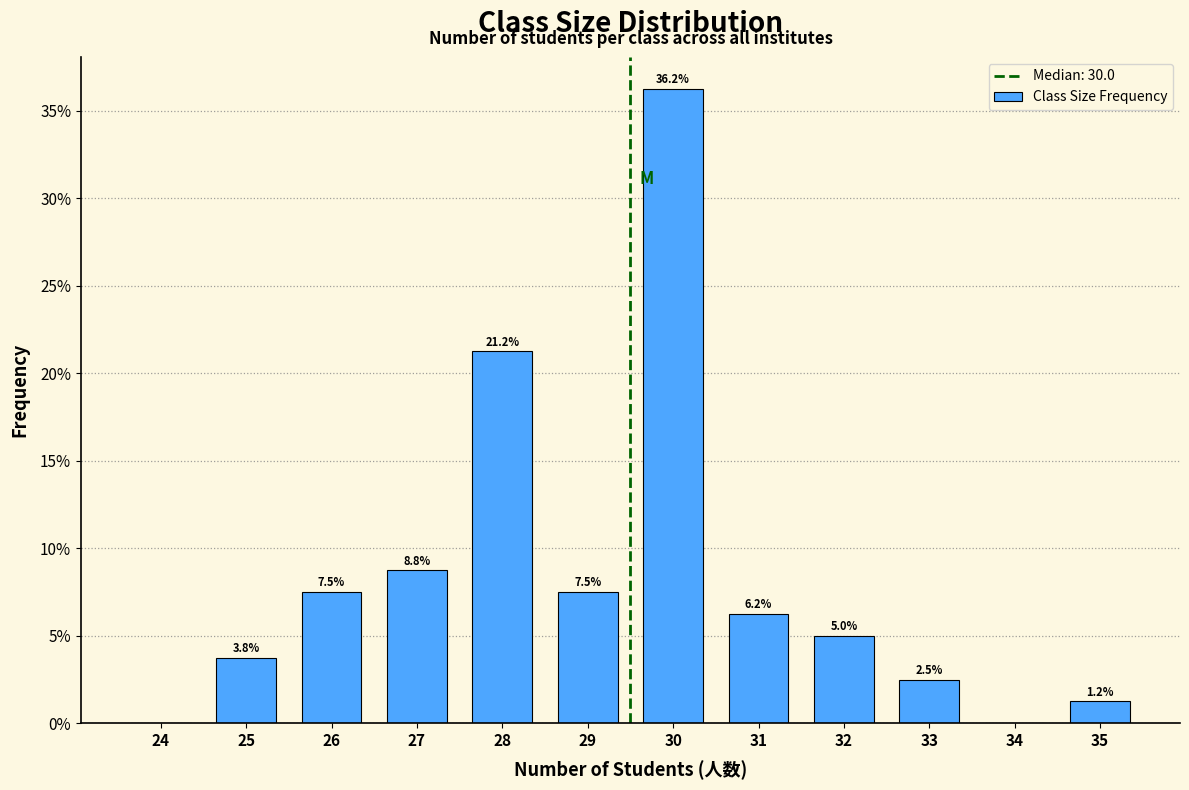

Which category has the highest value across all series?

30